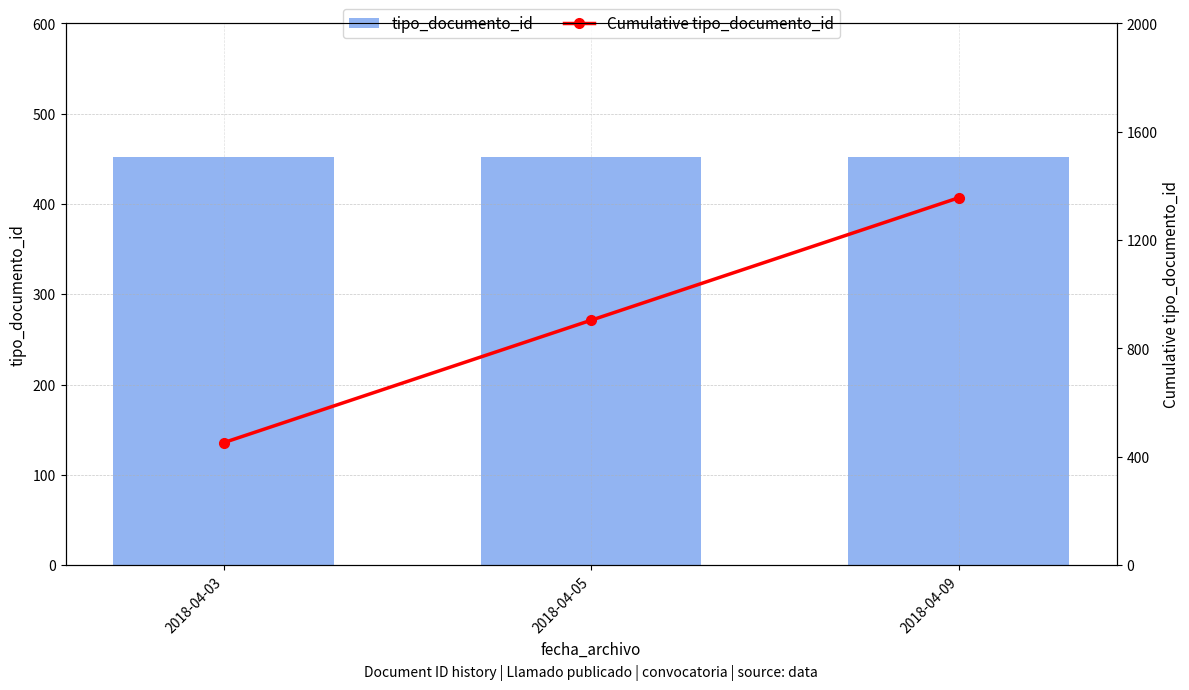

Reading right to left, list all the values displayed in this chart.

tipo_documento_id: 2018-04-09=452	2018-04-05=452	2018-04-03=452
Cumulative tipo_documento_id: 2018-04-09=1356	2018-04-05=904	2018-04-03=452